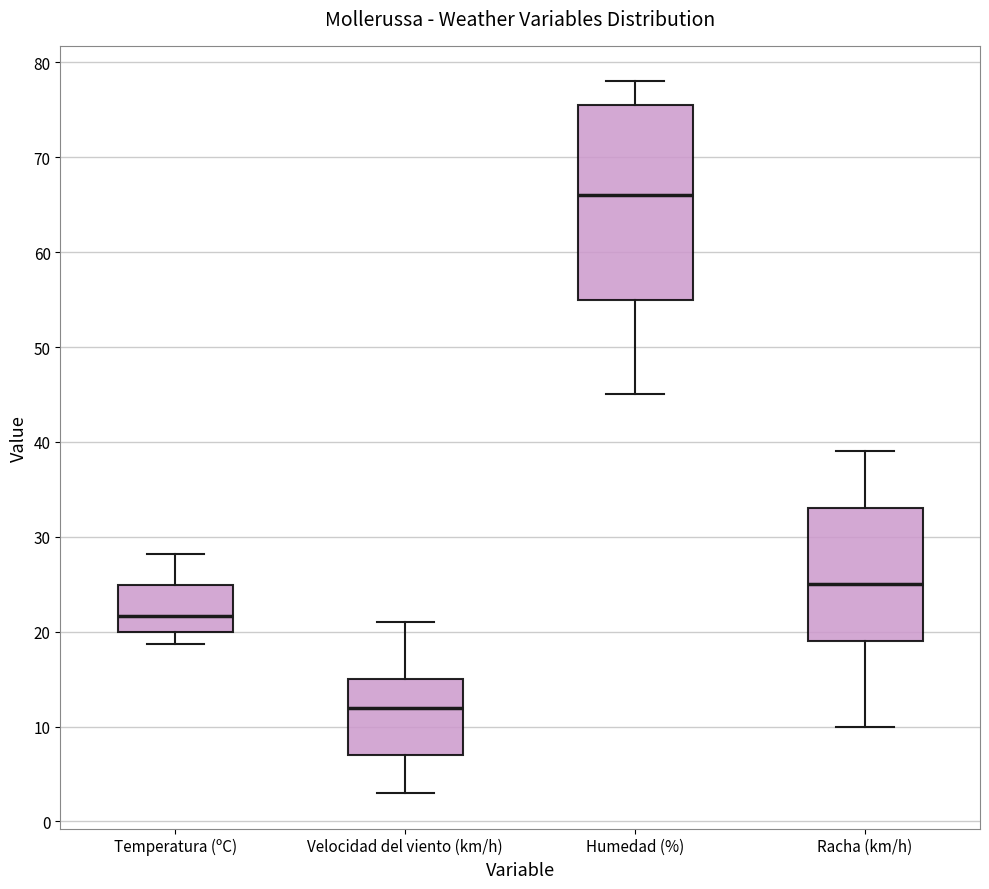

Comparing the boxes themselves (not the whiskers), which one is the tallest?

Humedad (%)